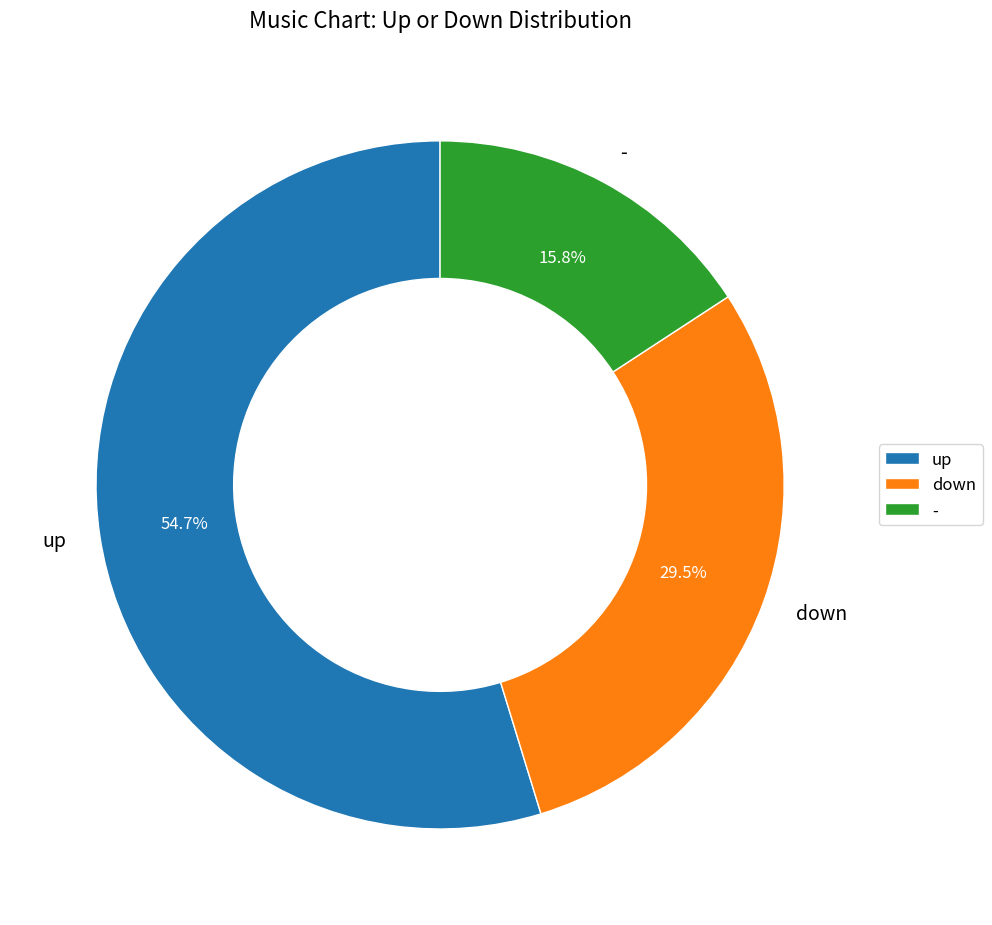

To the nearest percent, what is the average slice percentage?

33%